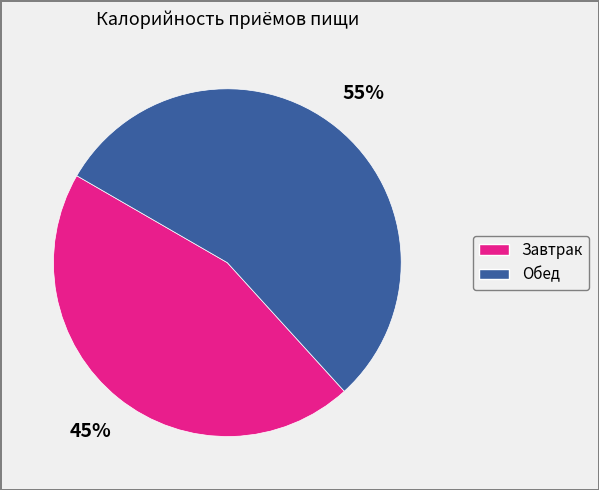

The Обед slice represents 42% of the pie. True or false?

False